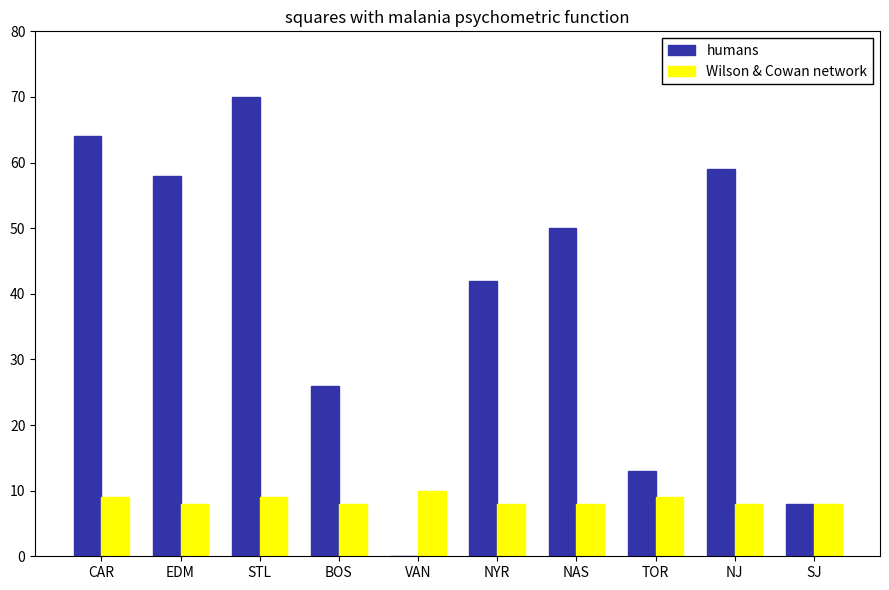

What are all the series names shown in the legend?

humans, Wilson & Cowan network